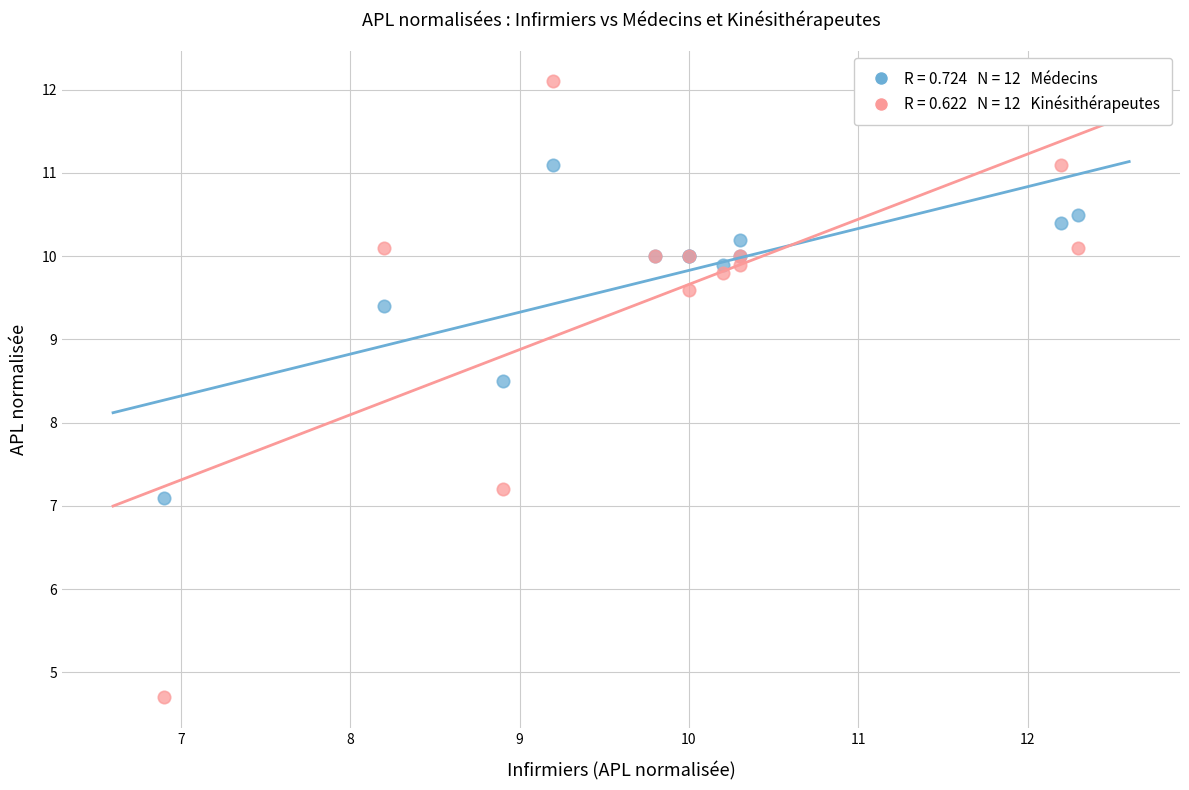

Across all series, what Y value is closest to 8?

8.5